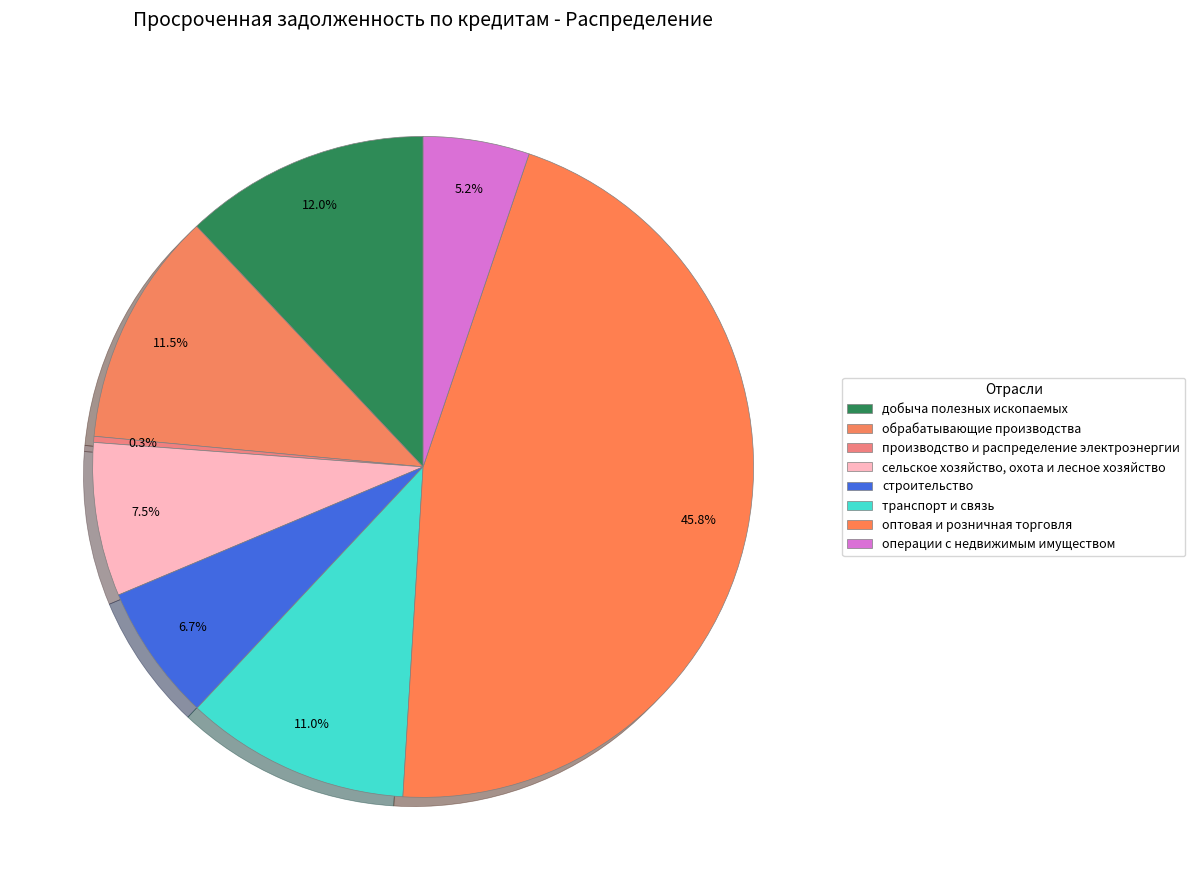

Rank the categories by value from lowest to highest.

производство и распределение электроэнергии, операции с недвижимым имуществом, строительство, сельское хозяйство, охота и лесное хозяйство, транспорт и связь, обрабатывающие производства, добыча полезных ископаемых, оптовая и розничная торговля